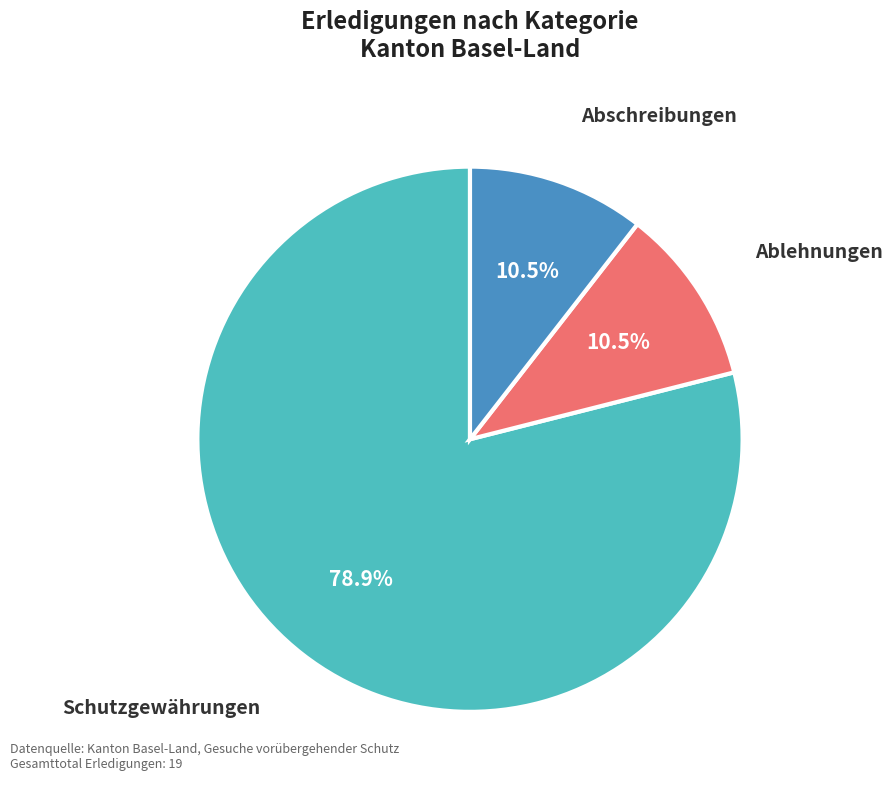

Does any single category account for the majority?

Yes